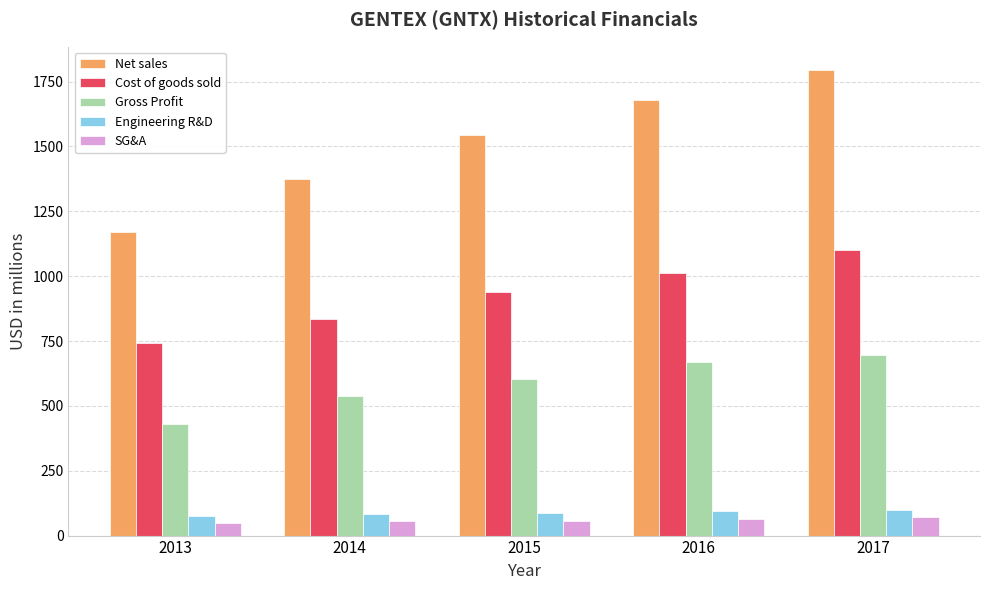

Is the value of Gross Profit at 2017 greater than the value of Engineering R&D at 2014?

Yes